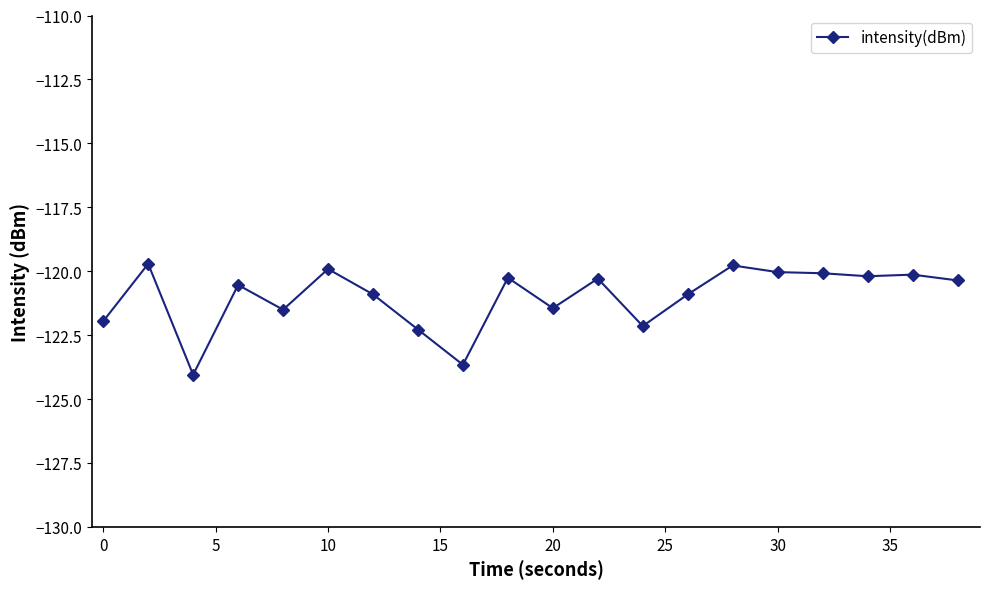

Count the number of categories in the chart.

20